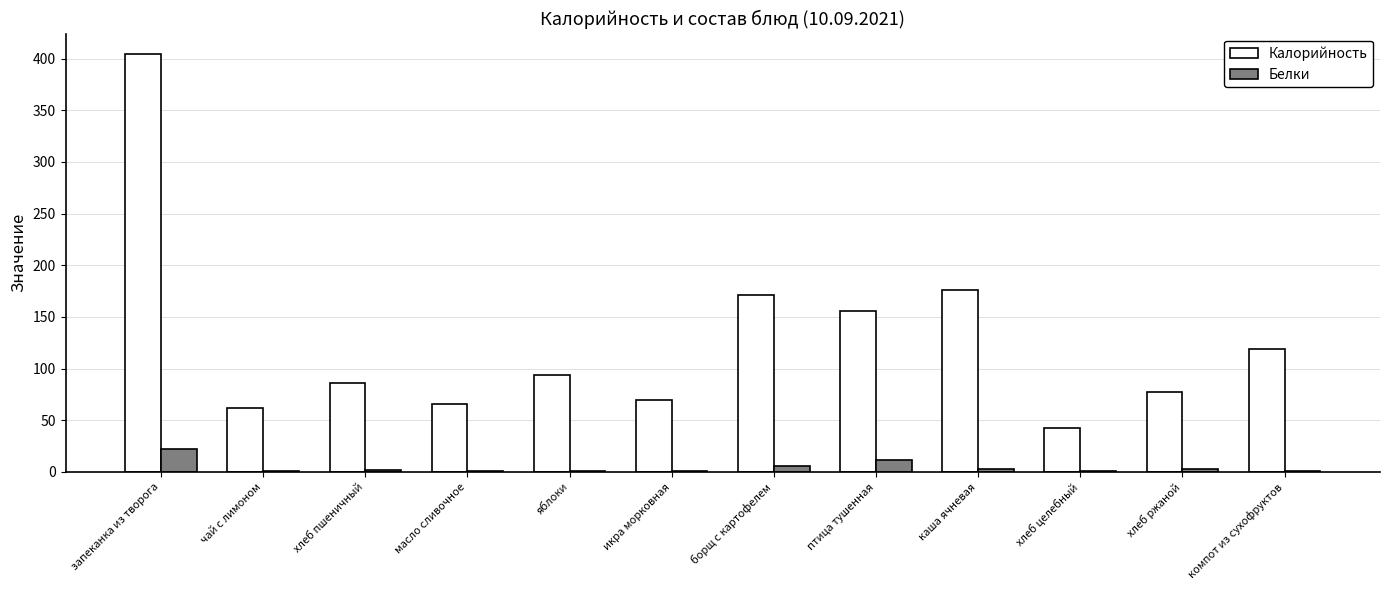

Where is Калорийность nearest to the value 223?

каша ячневая